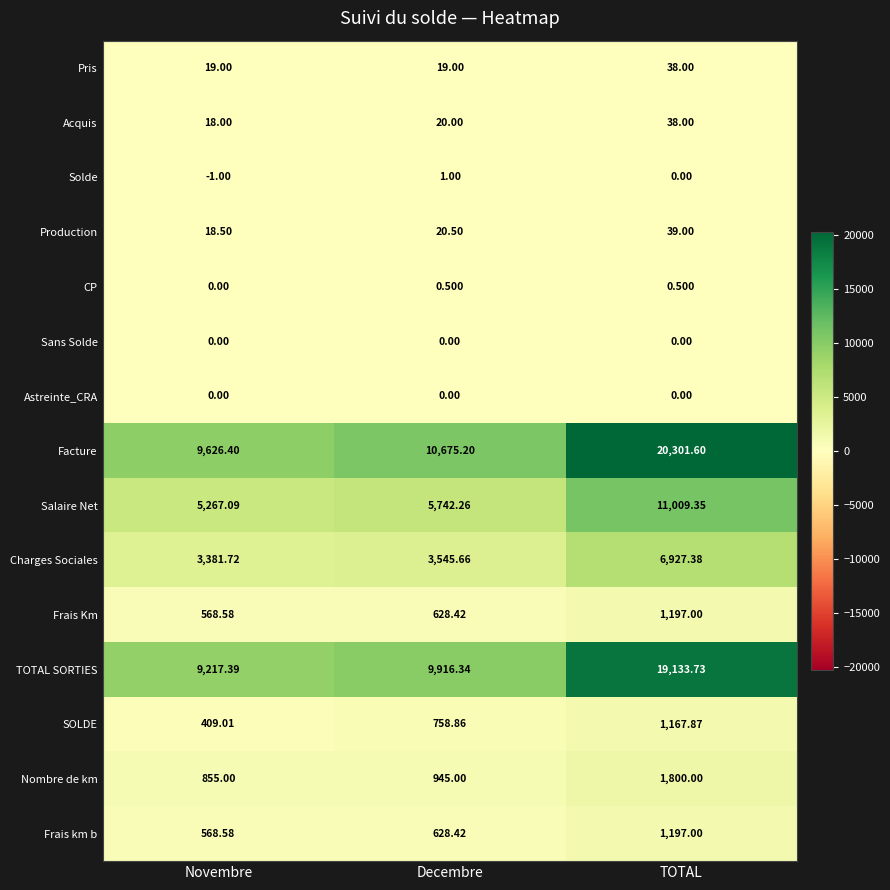

Which category has the highest value across all series?

TOTAL